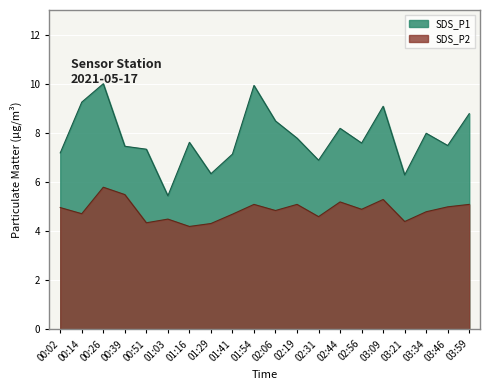

What is the difference between the maximum and minimum values in the SDS_P2 series?

1.6